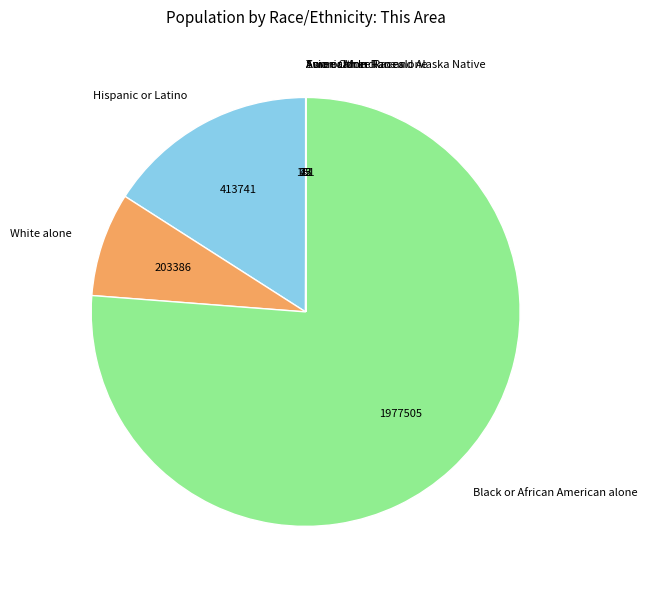

What is the ratio of the value at White alone to the value at Hispanic or Latino?

0.5